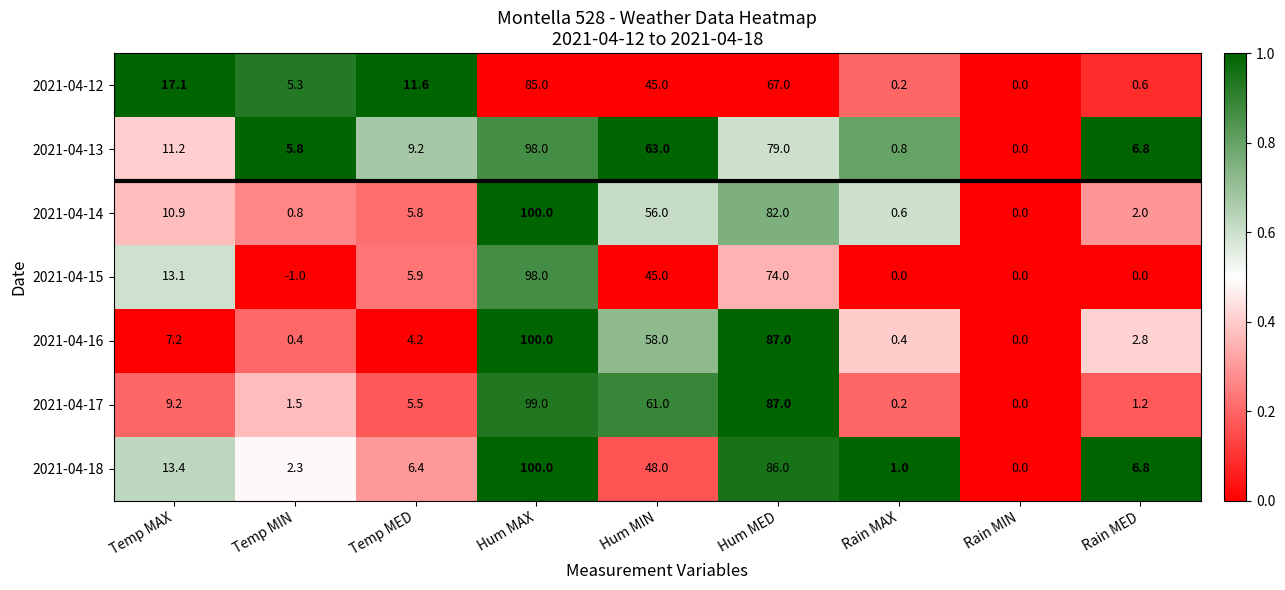

Where does the 2021-04-16 series first go above 4?

Temp MAX